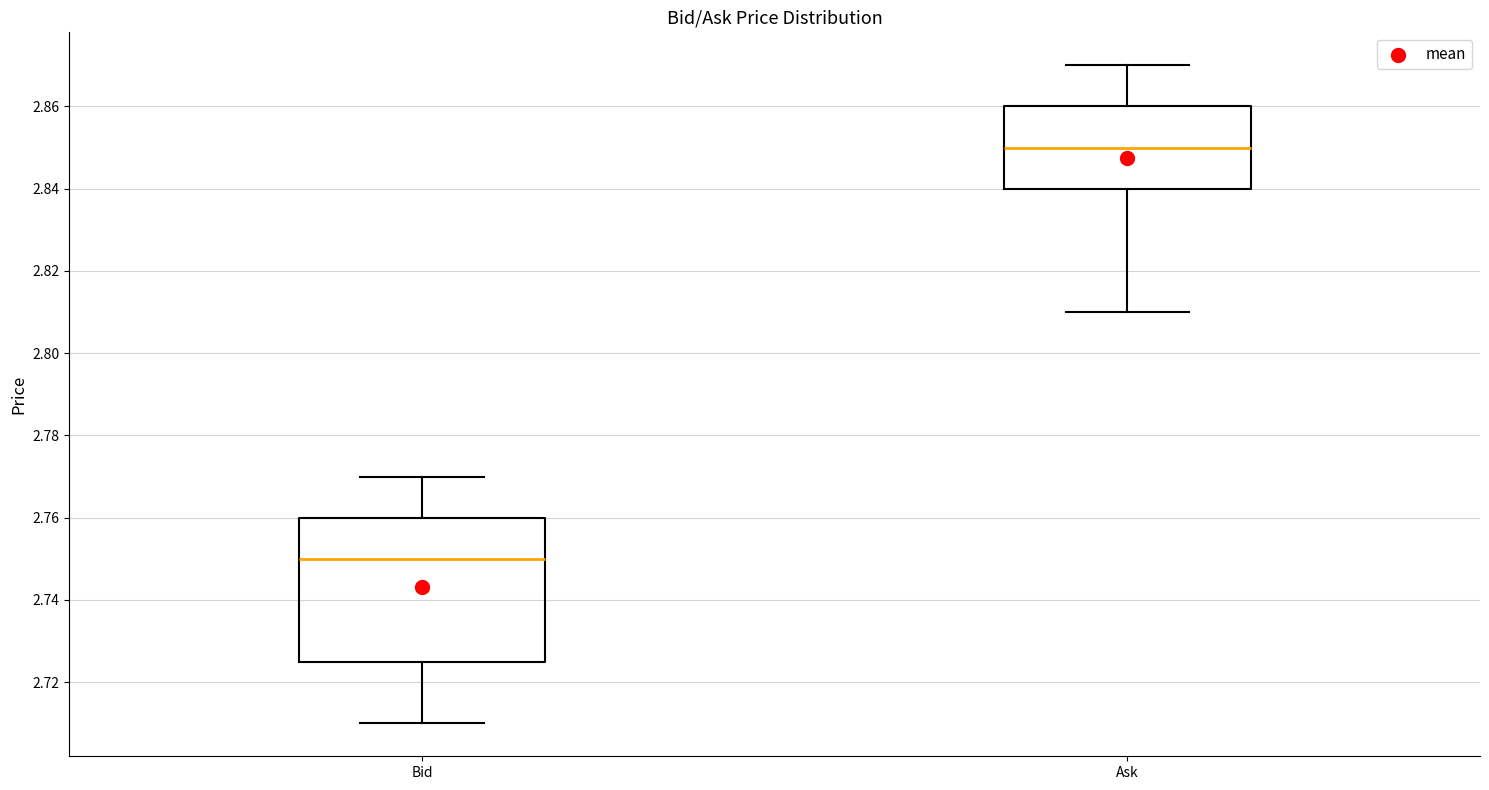

Which box is the tallest, from its lower edge to its upper edge?

Bid